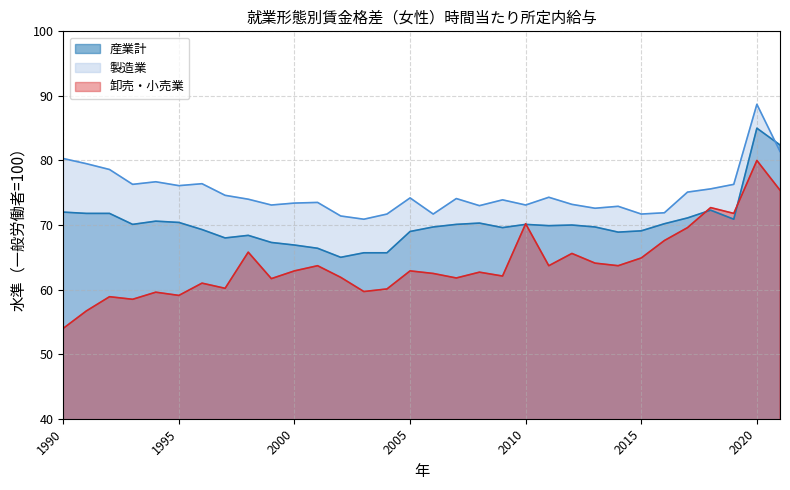

How many values in the 卸売・小売業 series are below 62?

13